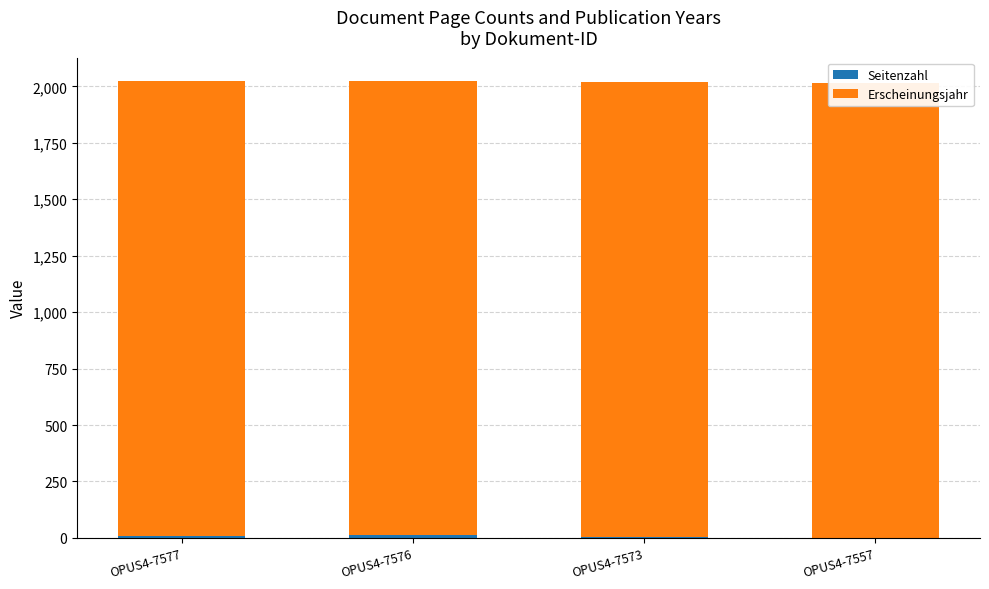

At OPUS4-7576, list the series in order from smallest to largest.

Seitenzahl, Erscheinungsjahr